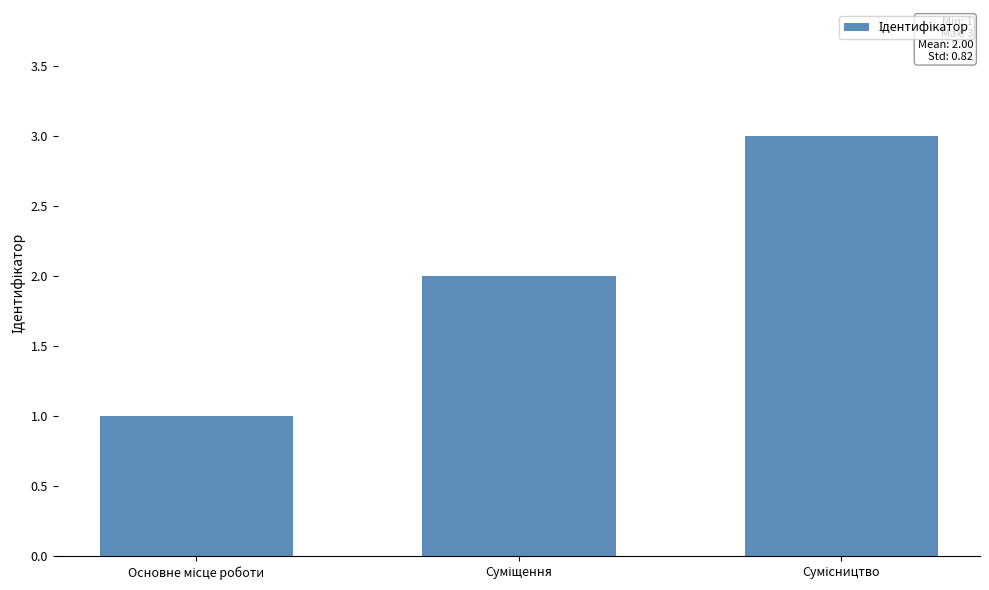

How many bars are there in total?

3